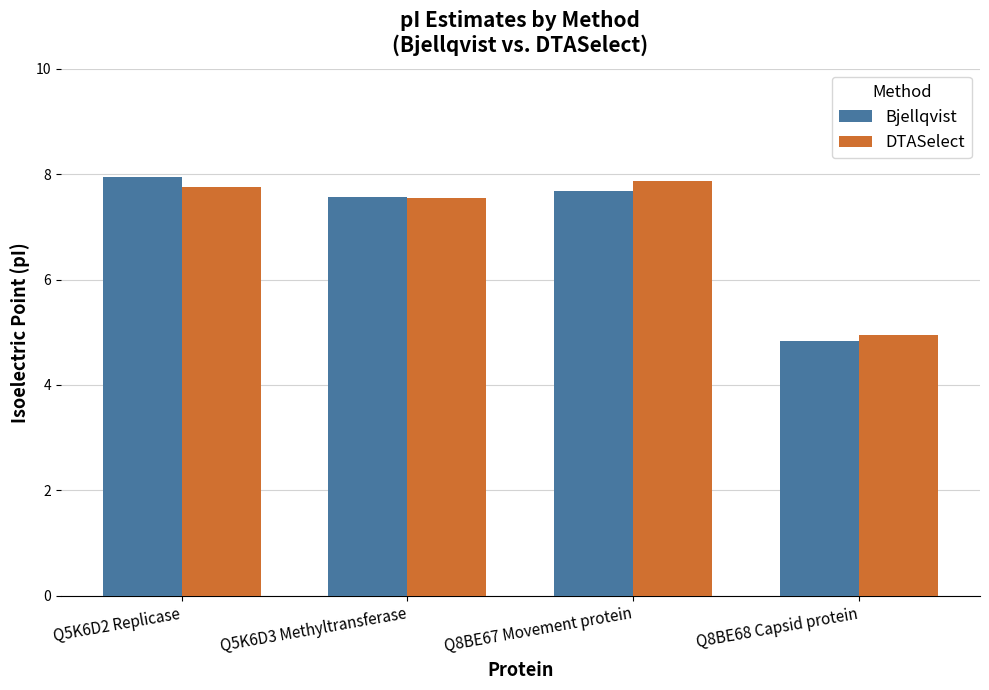

What is the value of the DTASelect bar at the 4th from the left?

4.9